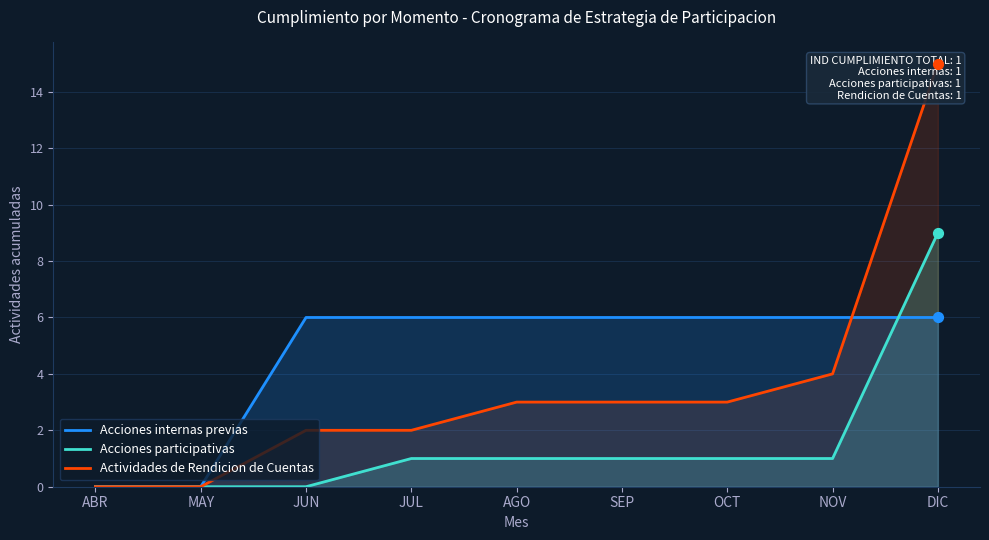

Which series reaches the minimum Y coordinate?

Acciones internas previas